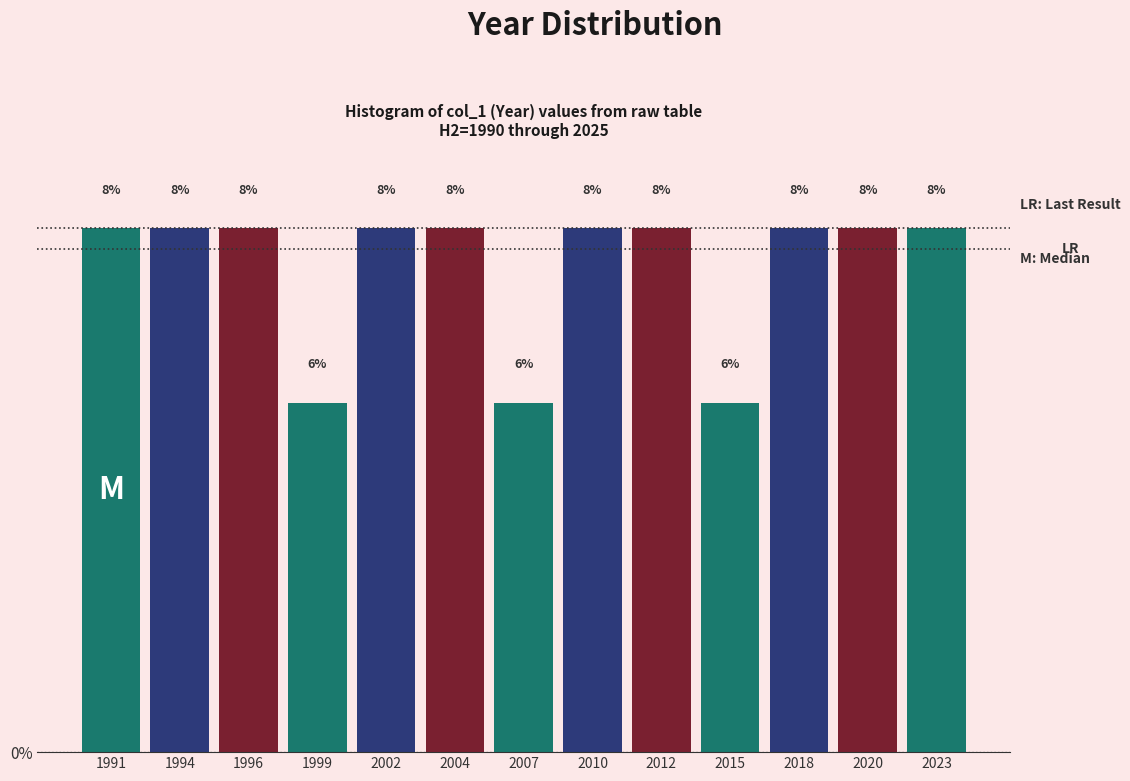

How many bars are there in total?

13